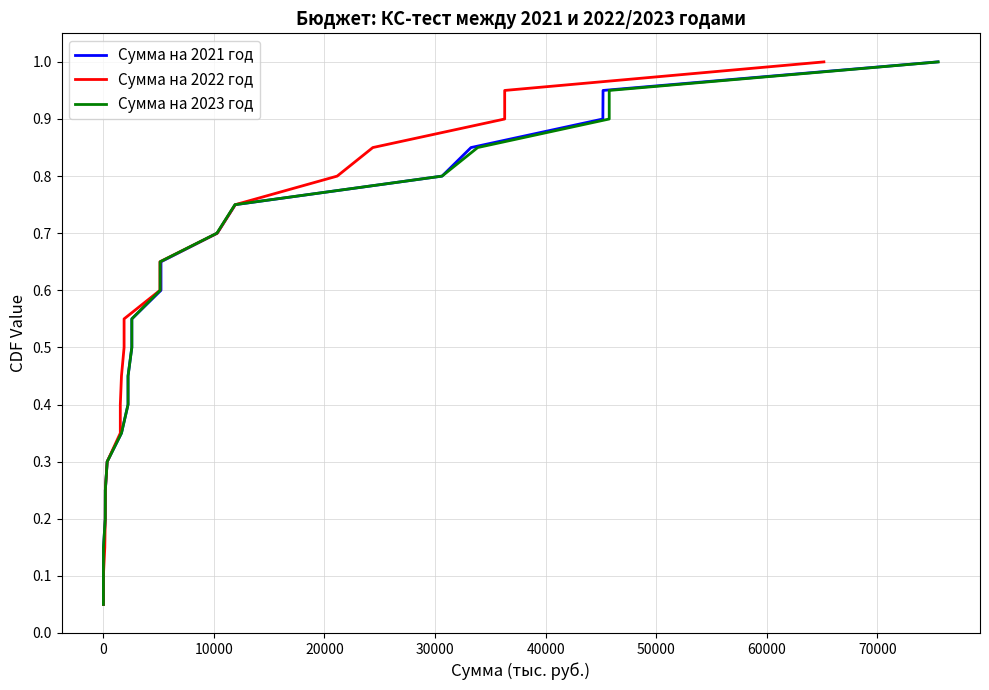

True or false: Сумма на 2022 год and Сумма на 2023 год cross at least once.

False